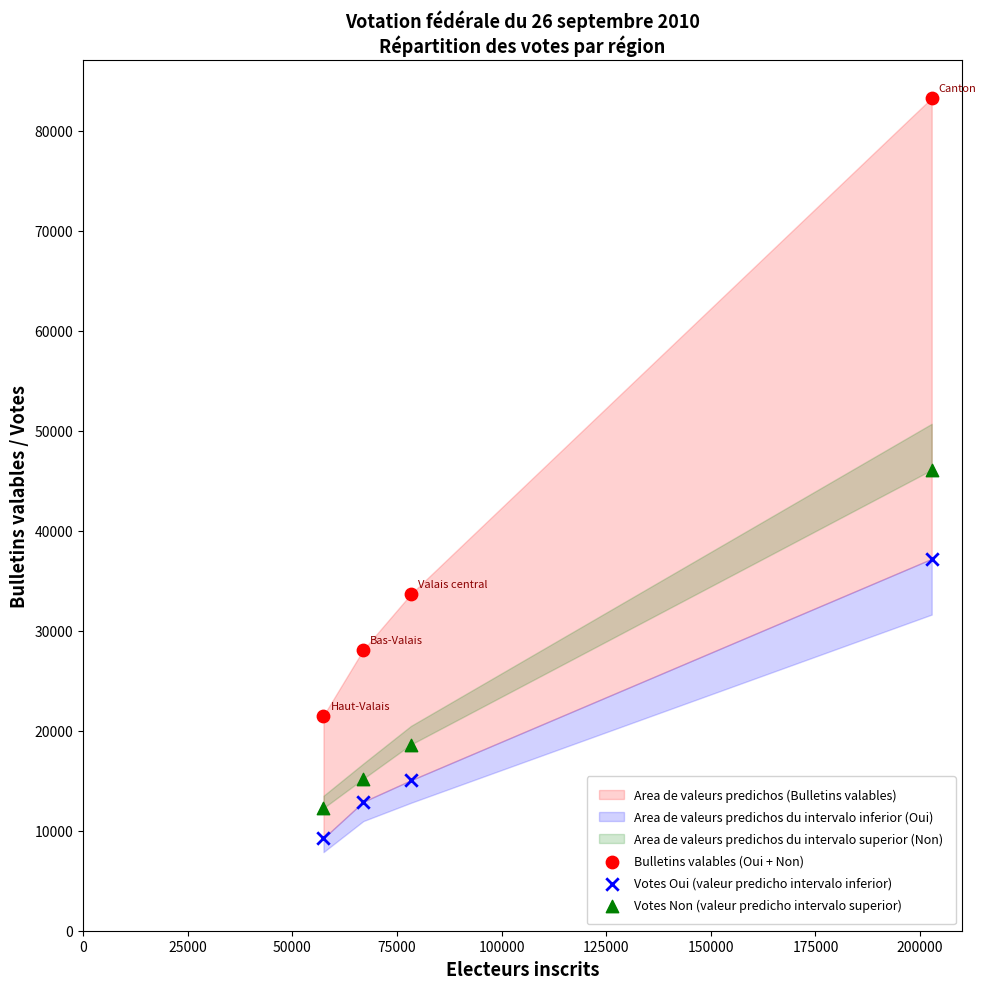

Across all data points, what is the average X value?

101382